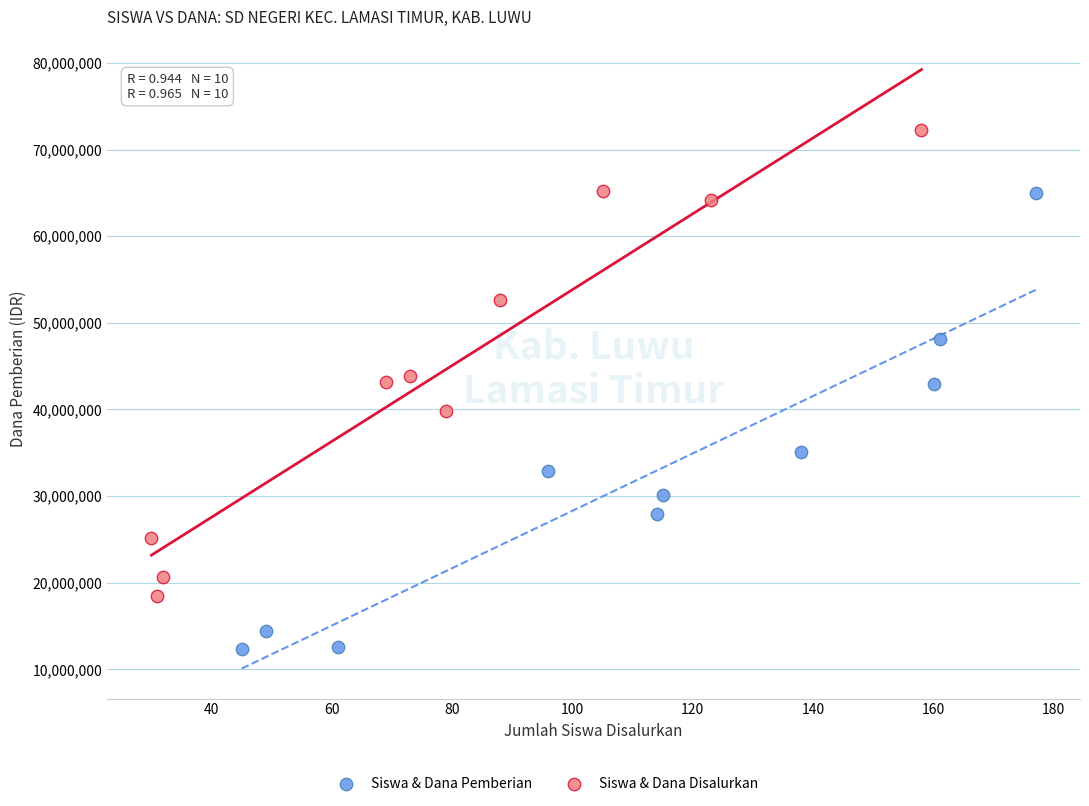

Which series reaches the maximum Y coordinate?

Siswa & Dana Disalurkan